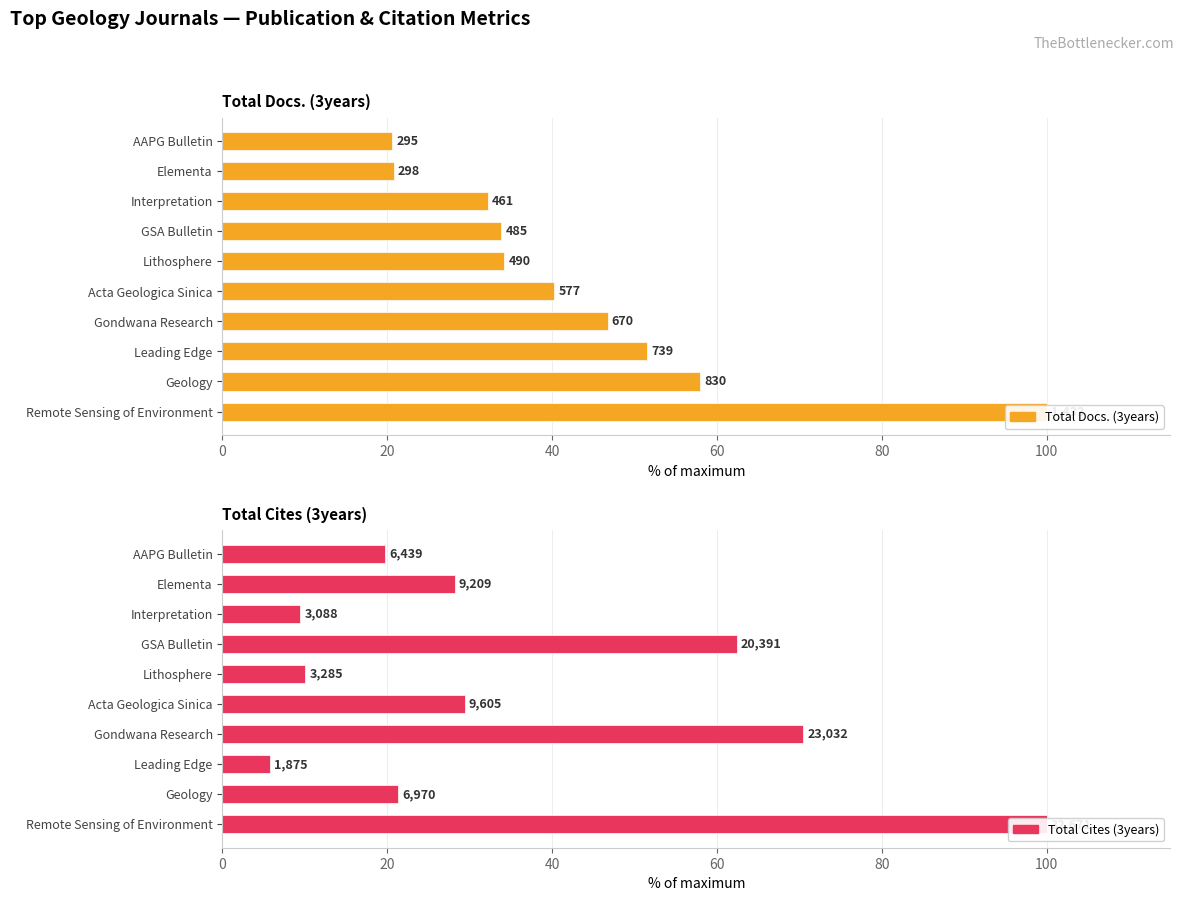

What is the difference between the highest and lowest values at Interpretation?

22.7